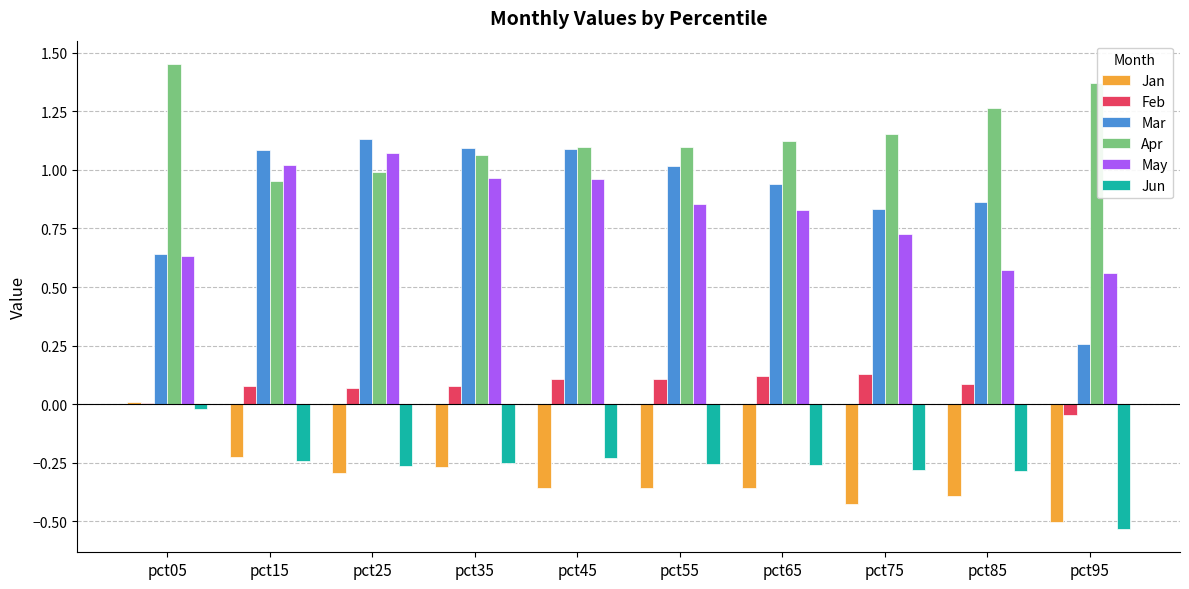

Is it true that Jun equals -0.3 at pct25?

True